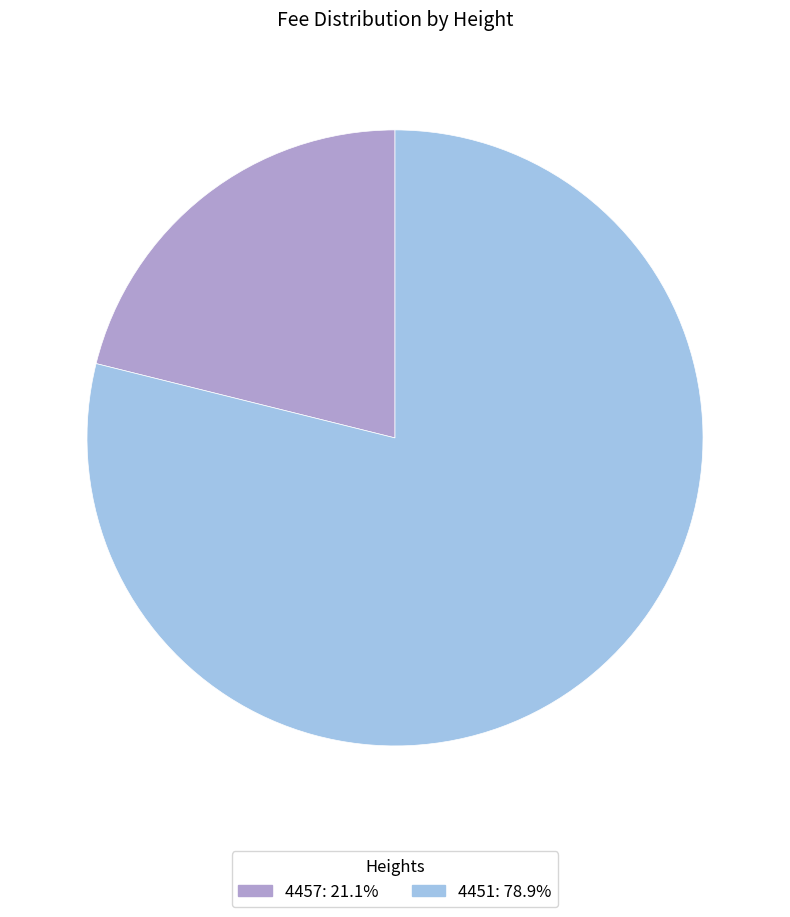

Approximately how many times larger is the value at 4457 compared to 4451?

0.3